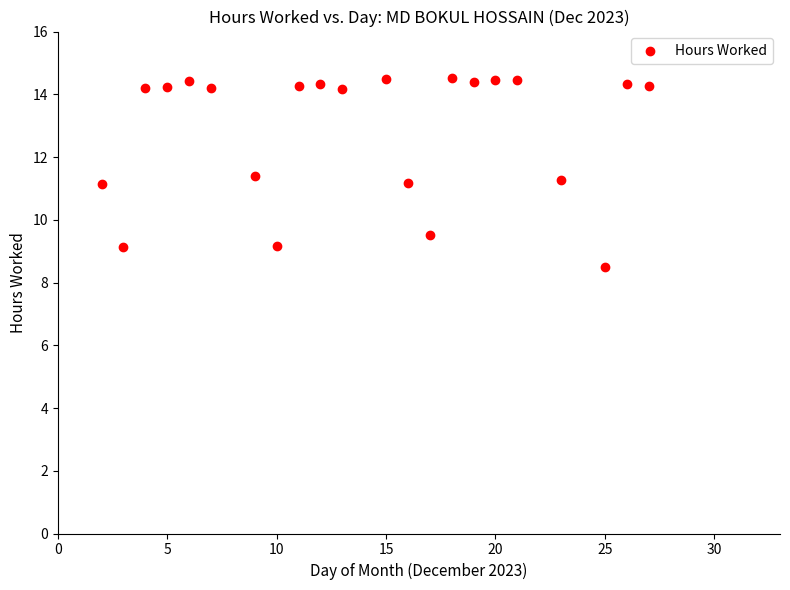

What is the range of Y values (max minus min)?

6.0